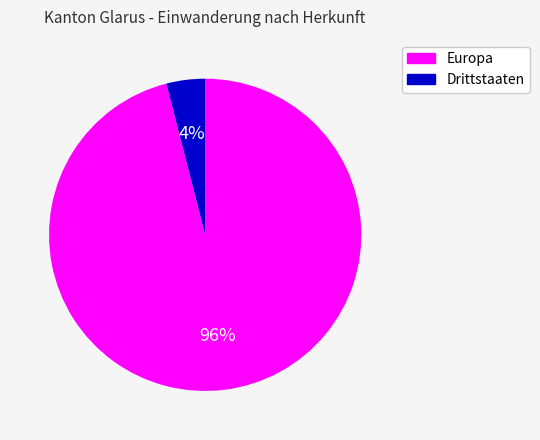

To the nearest percent, what portion does Europa represent?

96%